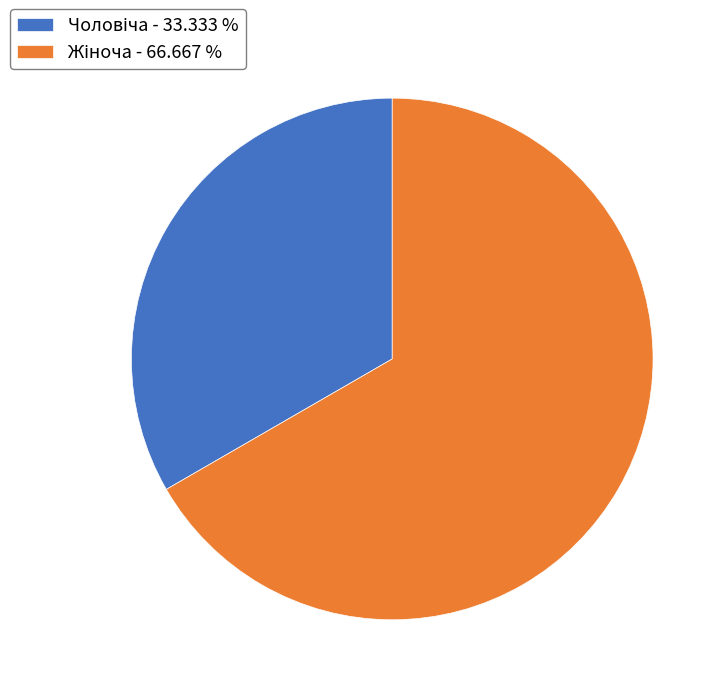

Is there any slice that represents more than half of the pie?

Yes